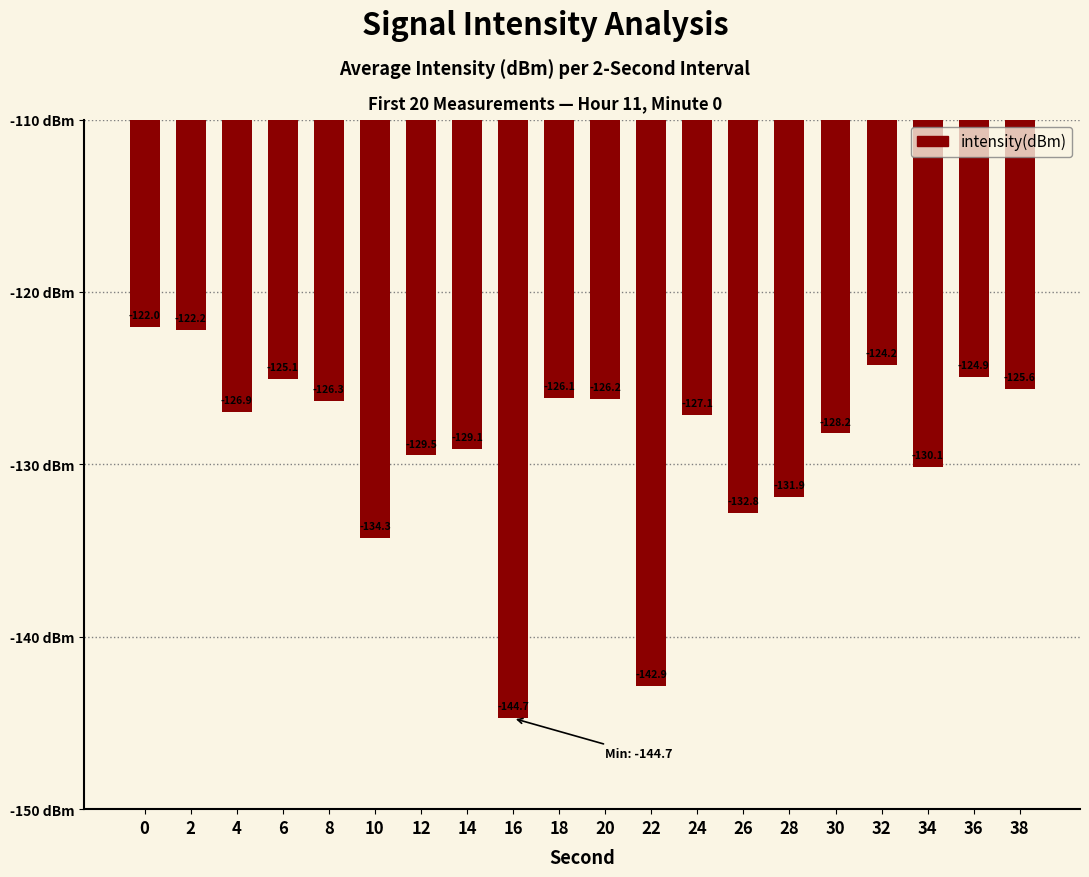

Where is the data nearest to the value -133?

26